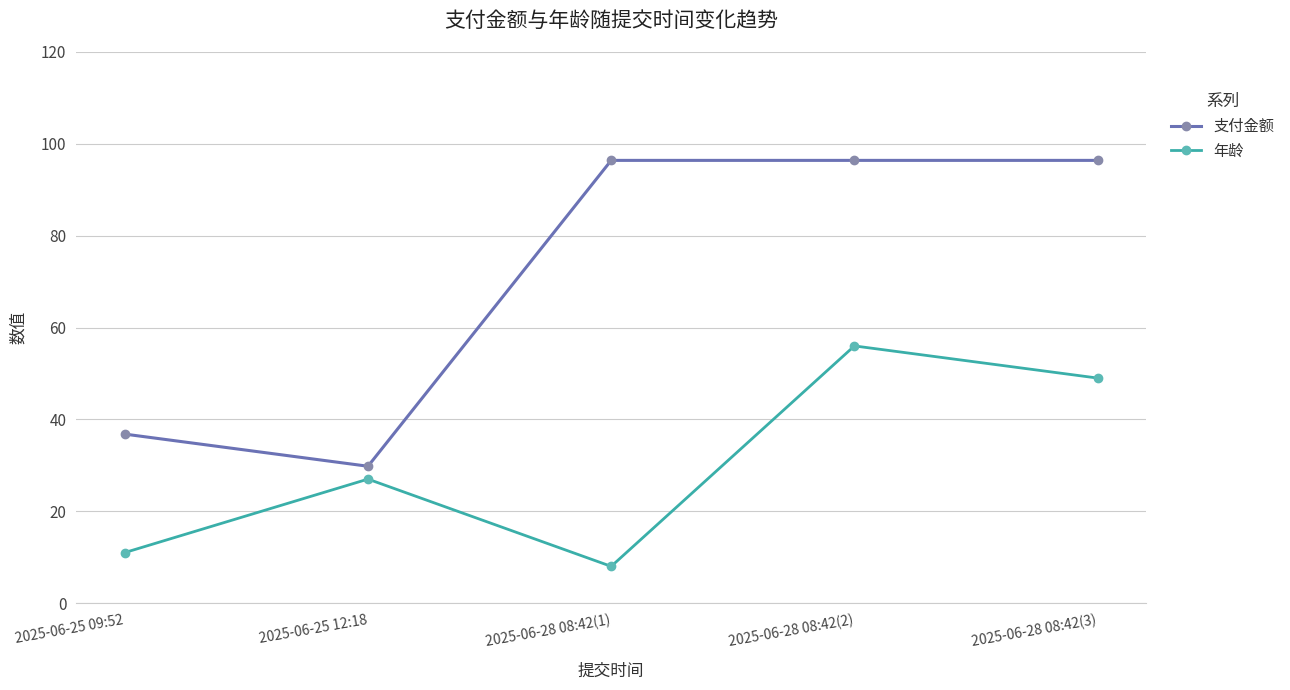

Rank the series at 2025-06-25 12:18 from lowest to highest value.

年龄, 支付金额